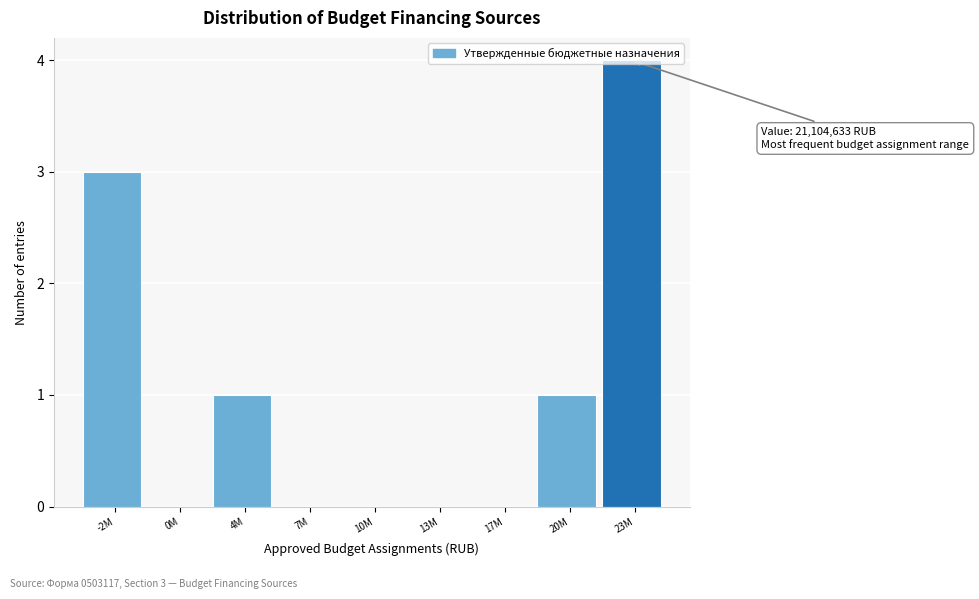

The value at 23M is 4. True or false?

True